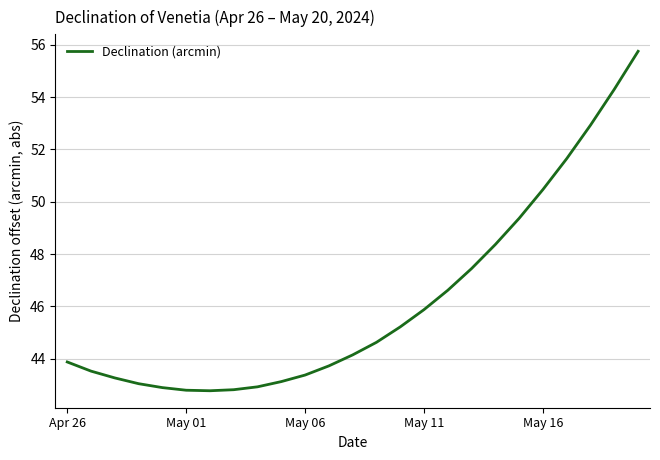

What is the greatest value displayed?

55.8